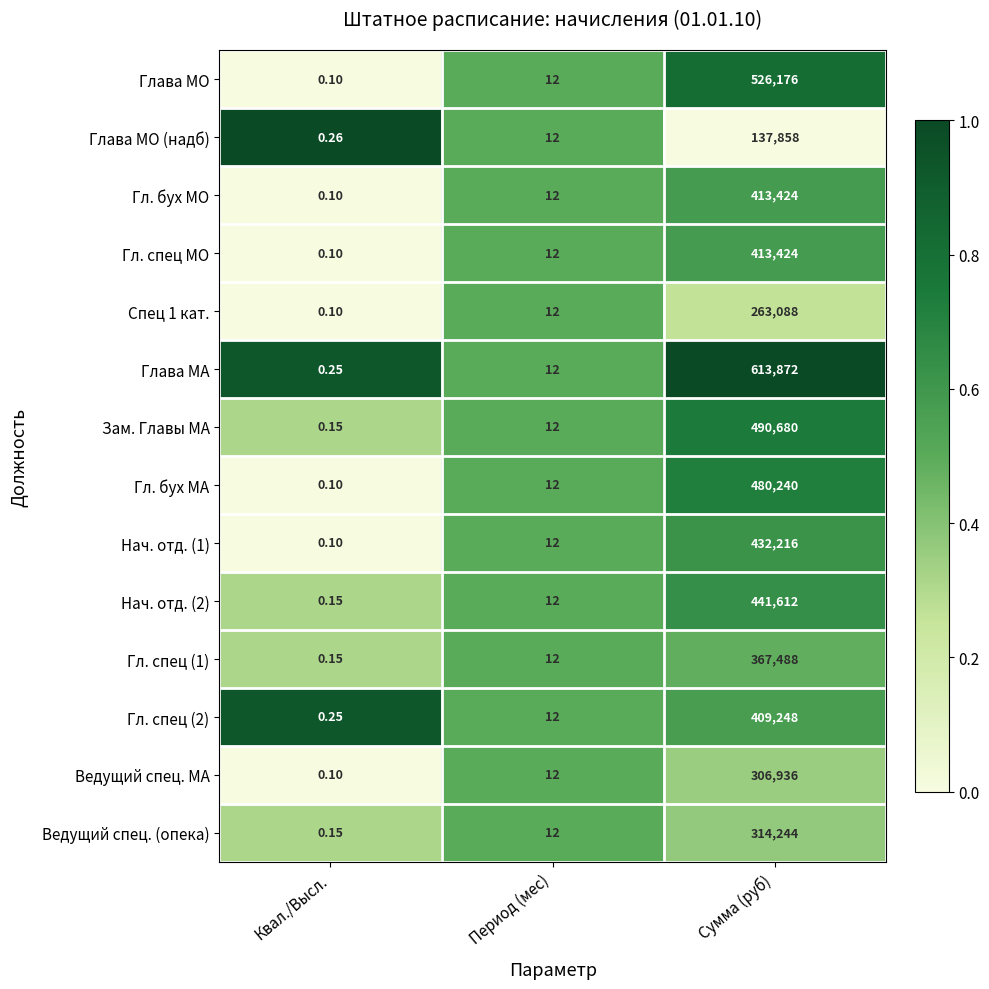

At which category does the chart reach its peak across all series?

Сумма (руб)